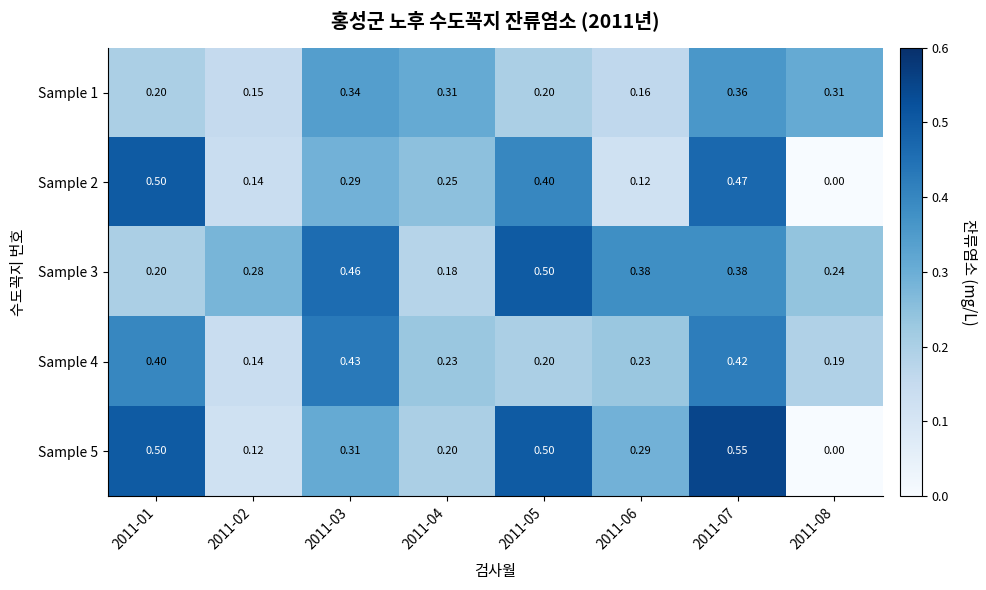

Is the value of Sample 5 at 2011-05 greater than the value of Sample 1 at 2011-05?

Yes